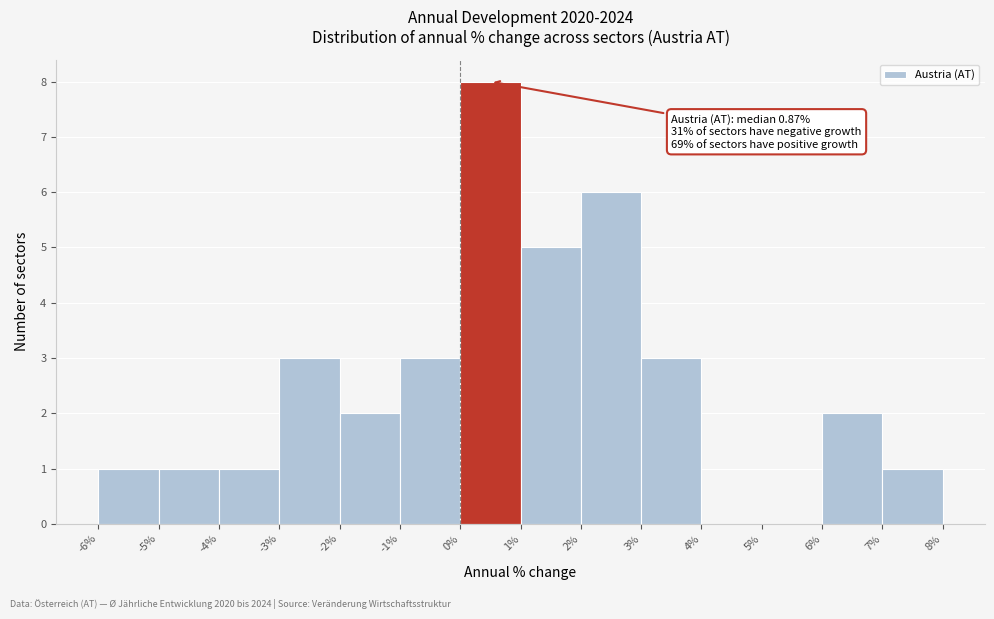

Over which range of the x-axis is the bar tallest?

0% to 1%